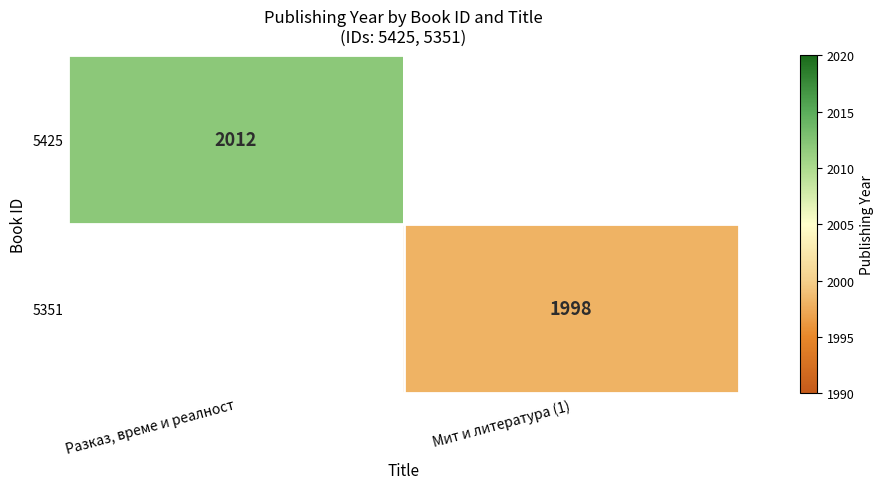

Is the value of 5351 at Мит и литература (1) greater than the value of 5425 at Разказ, време и реалност?

No